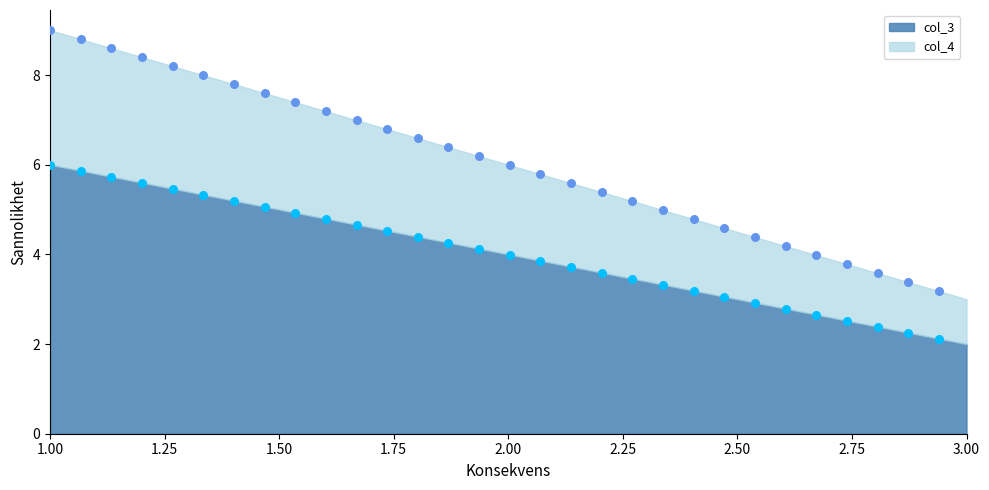

Which series has the largest Y range (max minus min)?

col_4